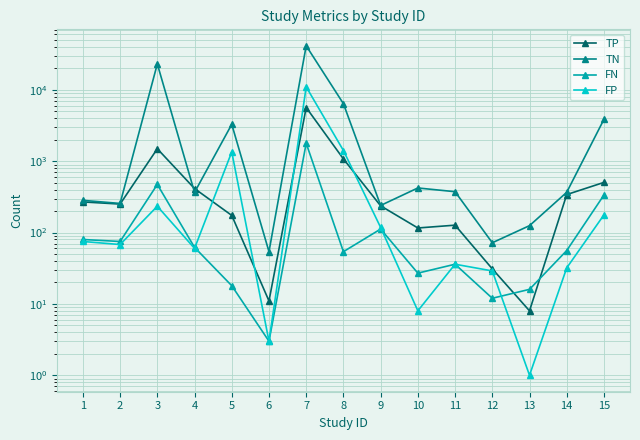

At 13, list the series in order from smallest to largest.

FP, TP, FN, TN